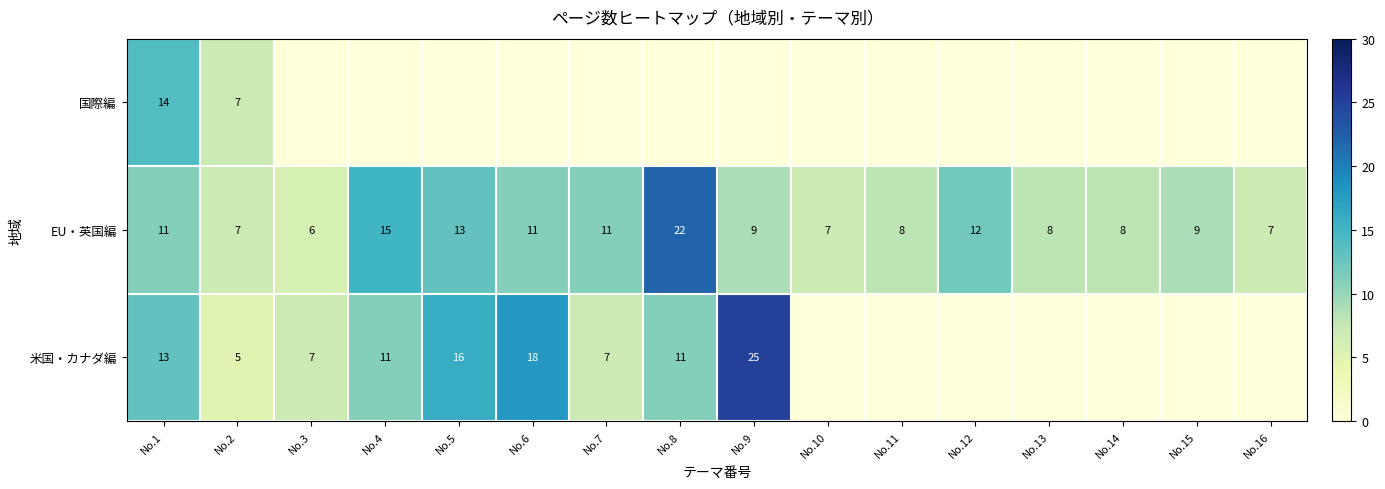

The value of 米国・カナダ編 at No.2 is 9. True or false?

False